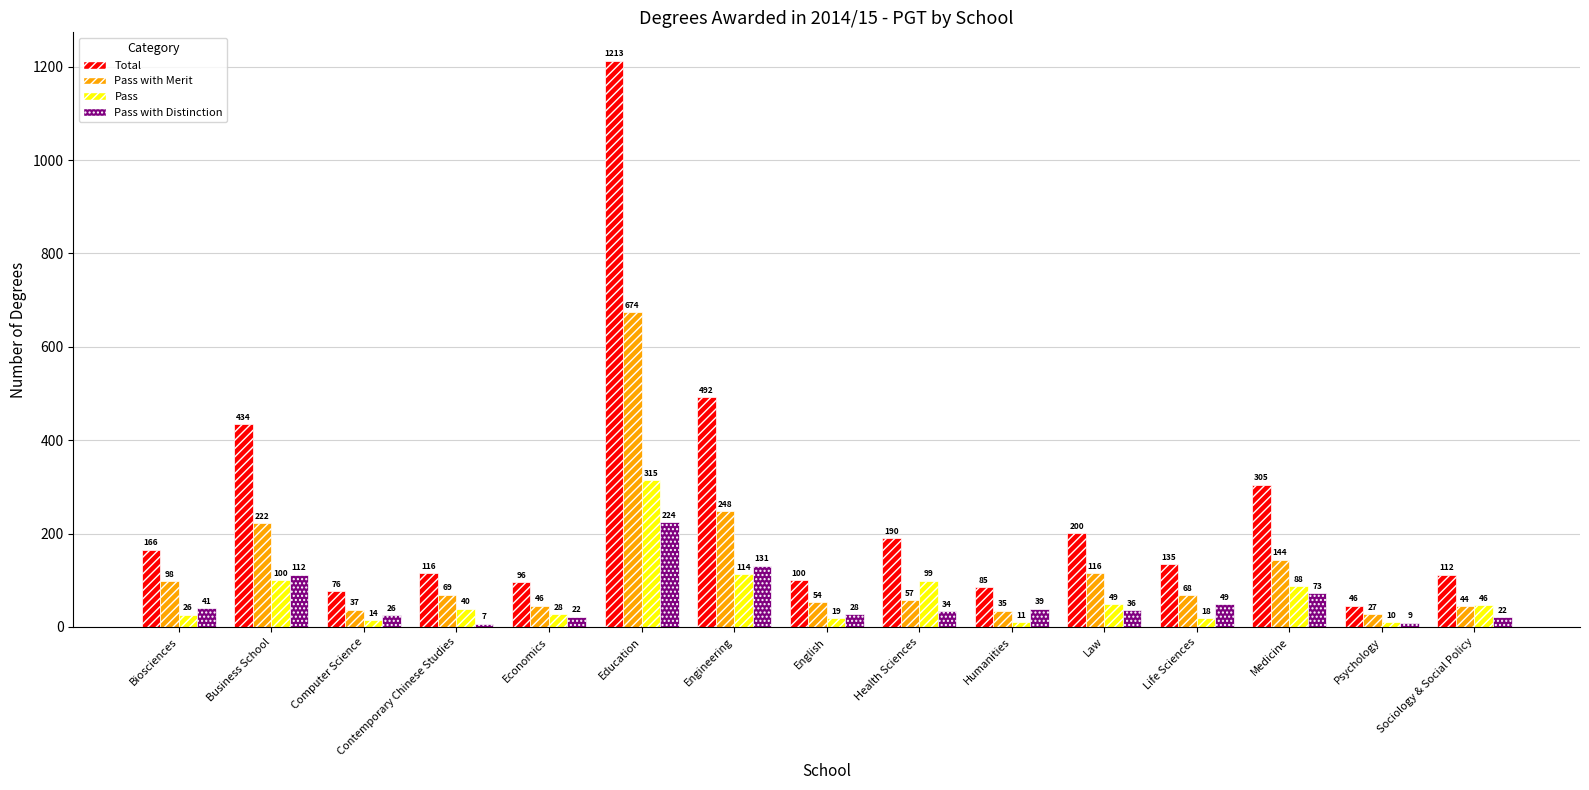

The value of Total at Engineering is 492.5. True or false?

True